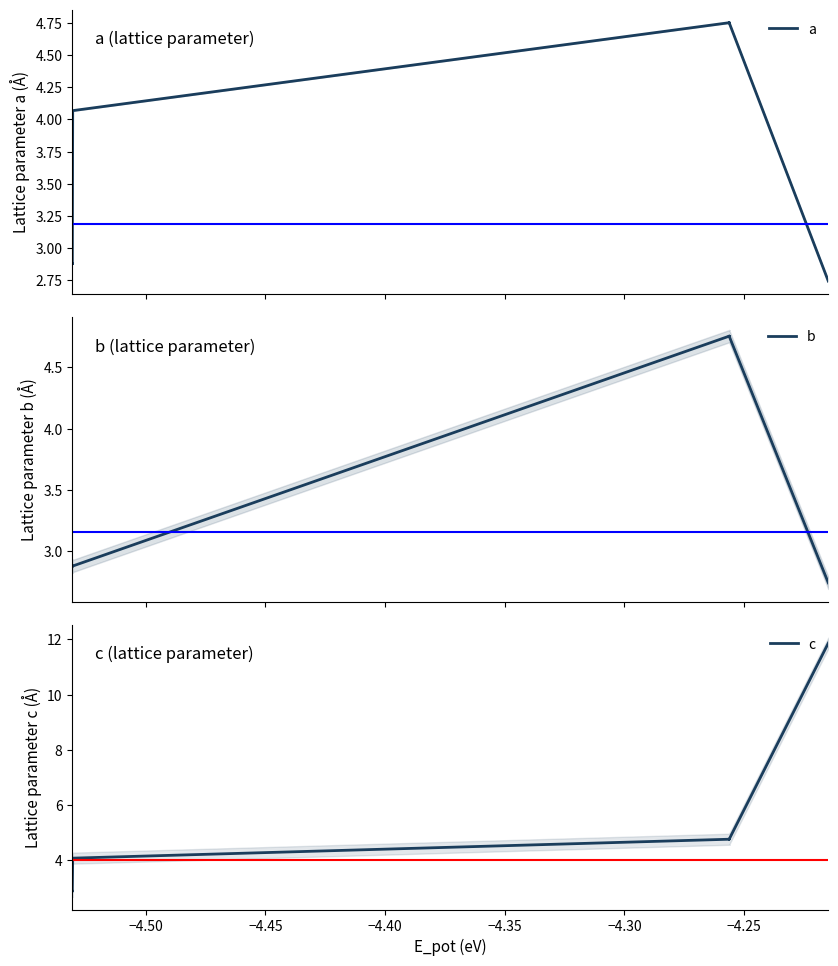

True or false: c has a value of 5.1 at −4.50.

False